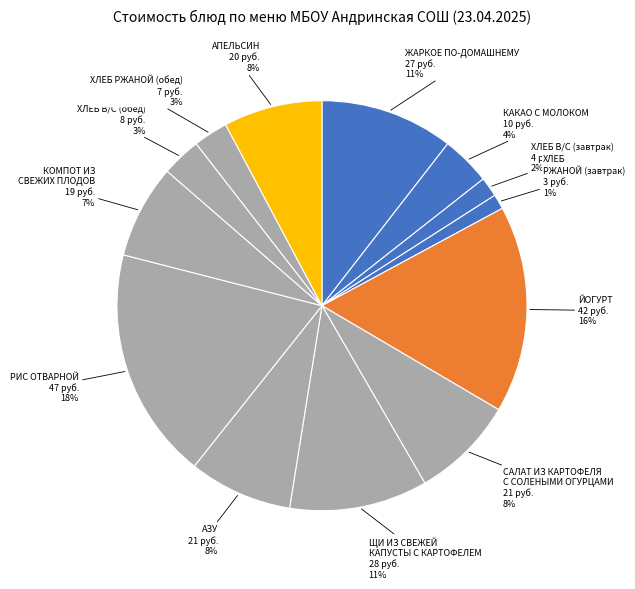

Count the number of slices in the pie.

13